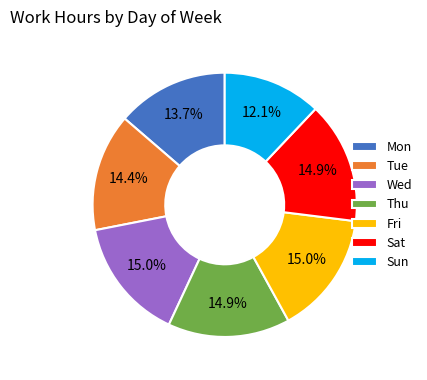

Which category has the smallest portion of the pie?

Sun